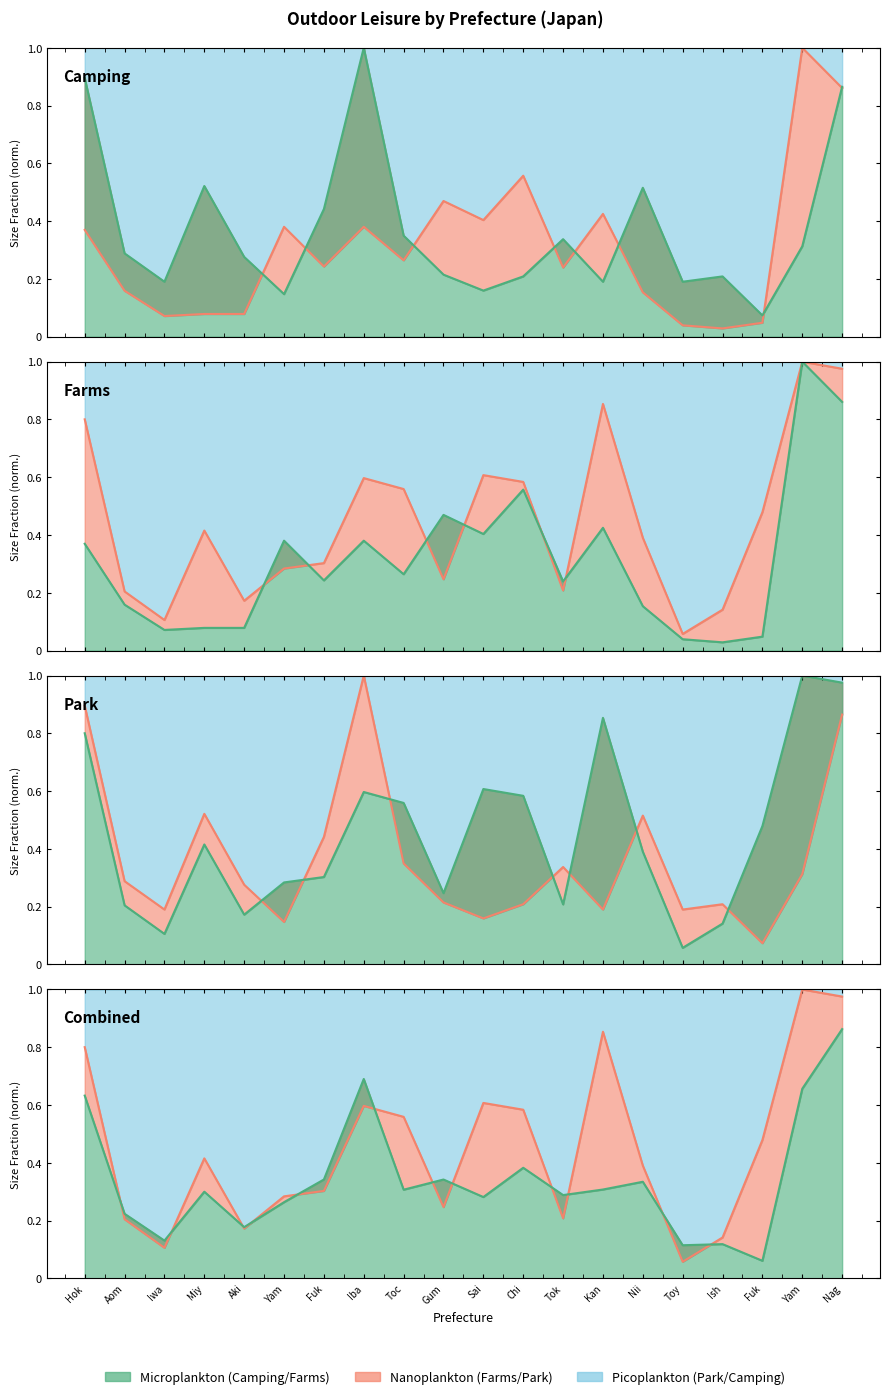

What position from the left is Yamagata?

6